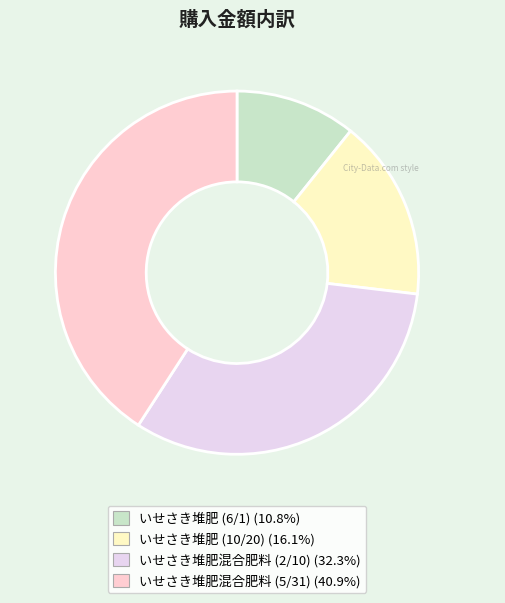

Which slice is the largest?

いせさき堆肥混合肥料 (5/31)